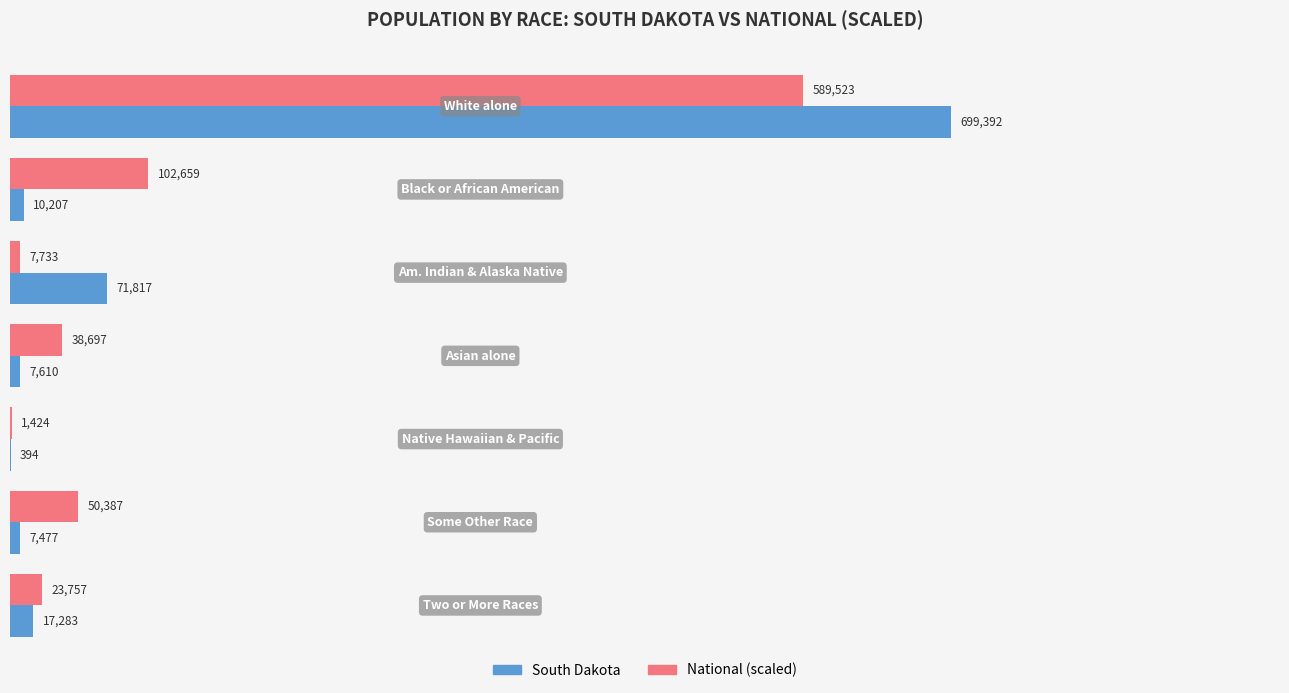

How many categories are shown in the chart?

7